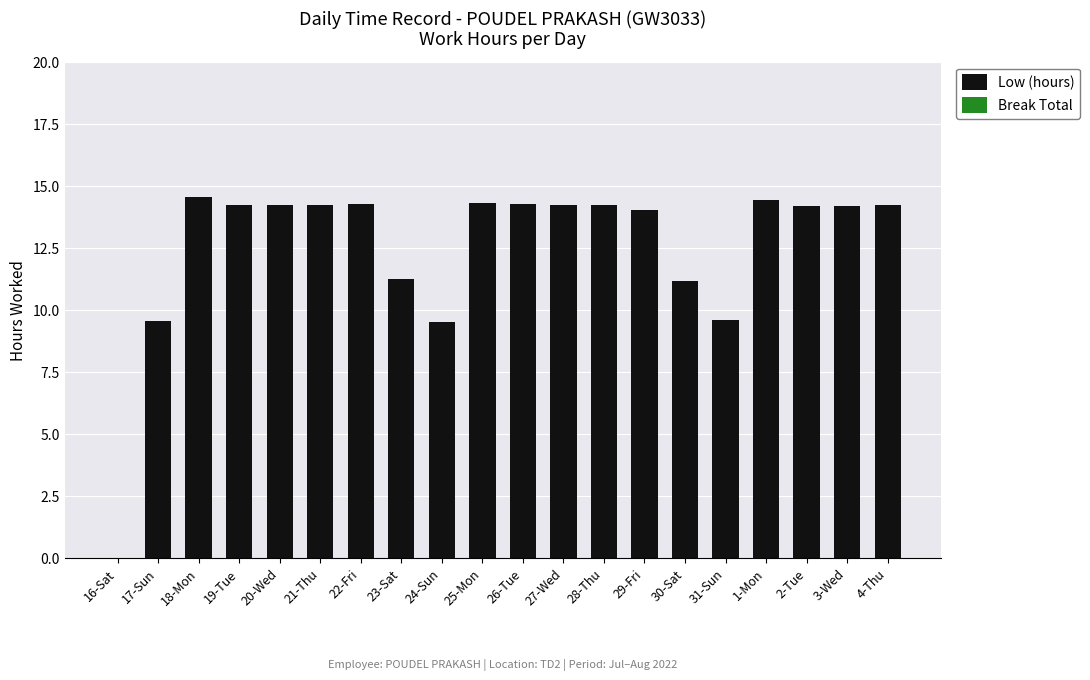

Between 25-Mon and 23-Sat, which is larger?

25-Mon